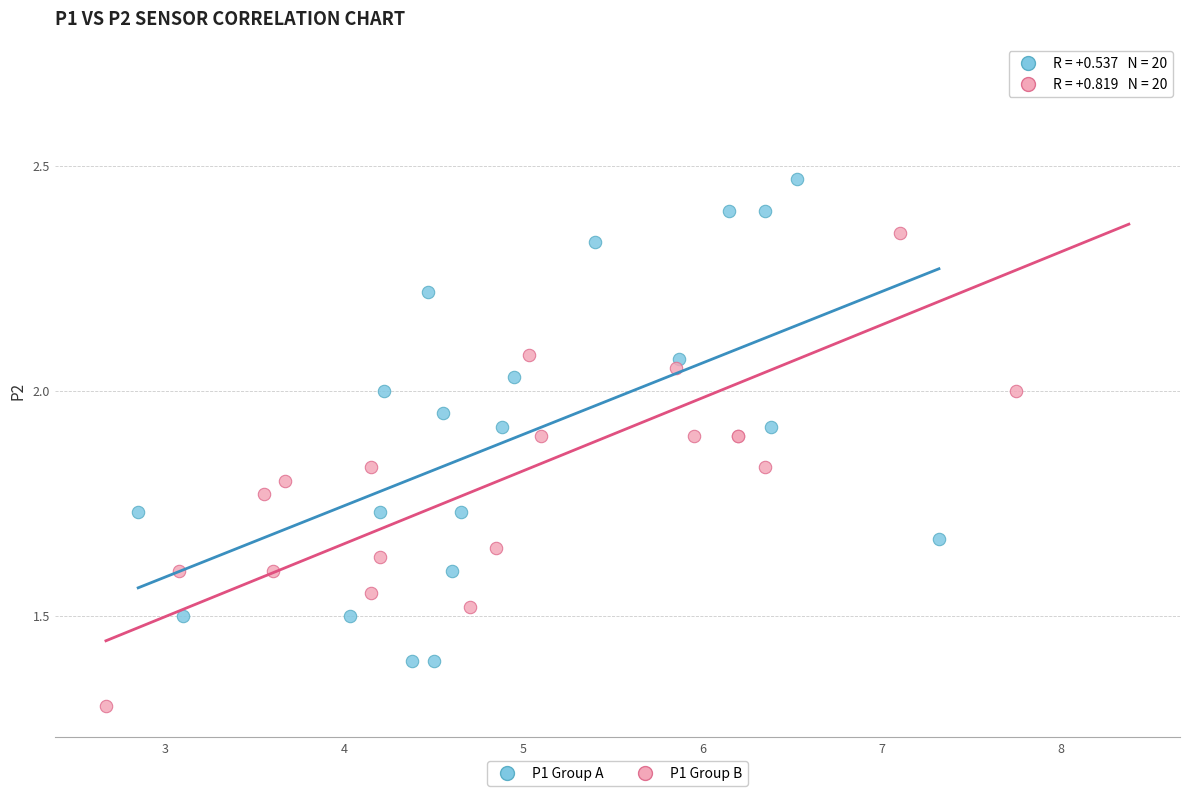

Which series has the widest spread of Y values?

P1 Group B